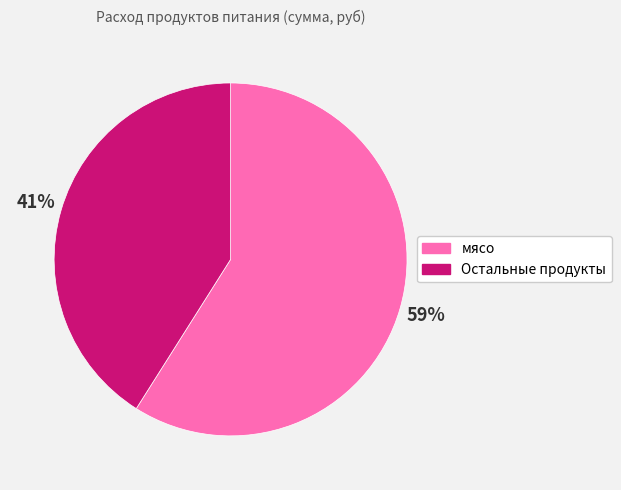

Is the sum of Остальные продукты and мясо greater than half?

Yes